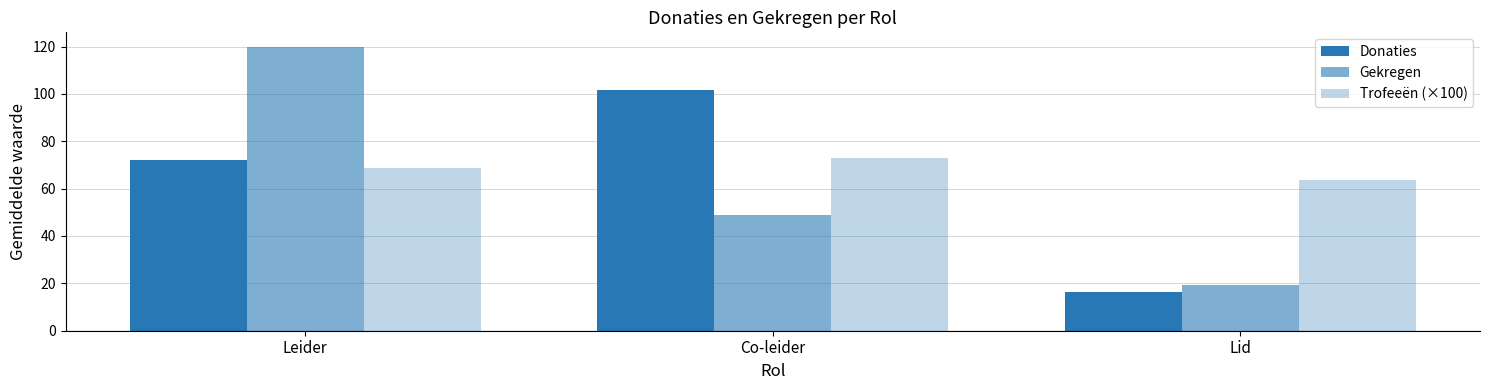

How many data points in Gekregen are less than 48?

1